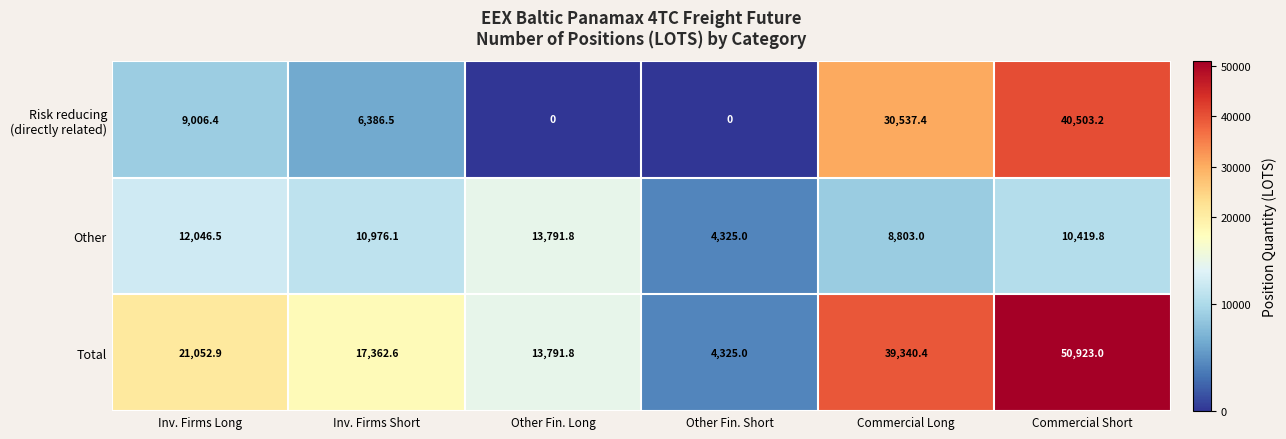

How many data points does each series have?

6